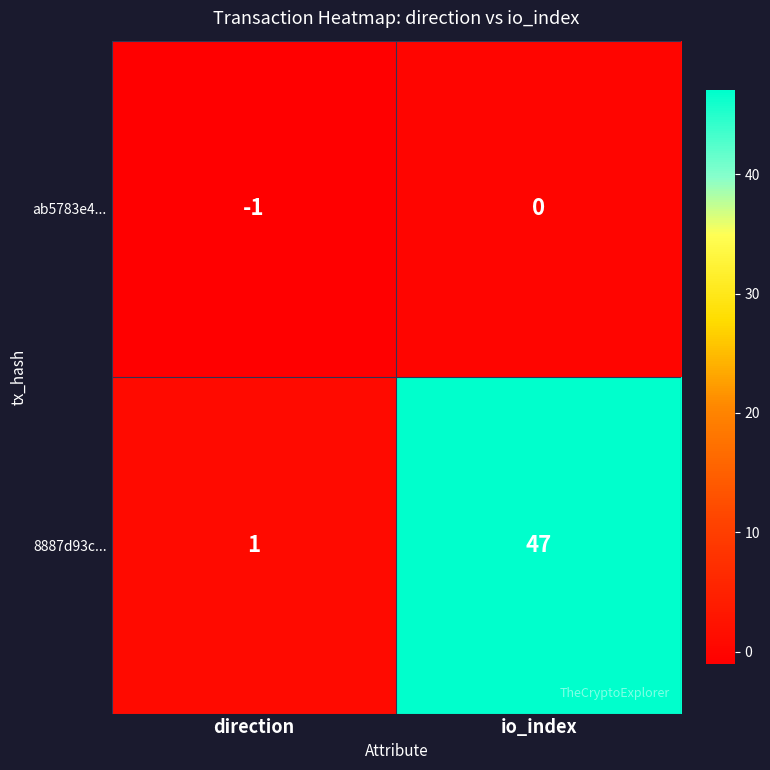

Between direction and io_index, which series saw the biggest shift?

8887d93c...